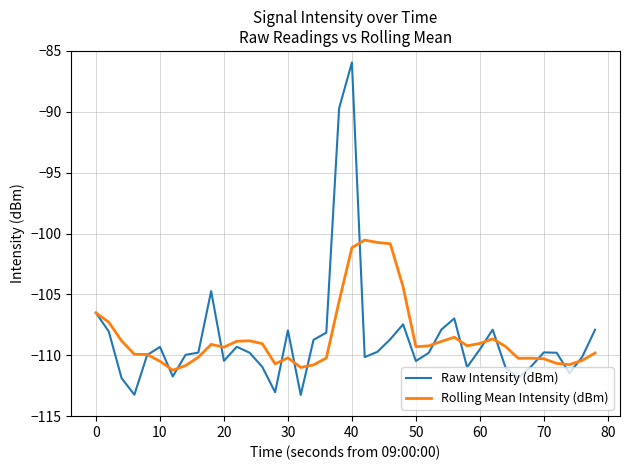

What is the minimum value shown in the chart?

-113.3